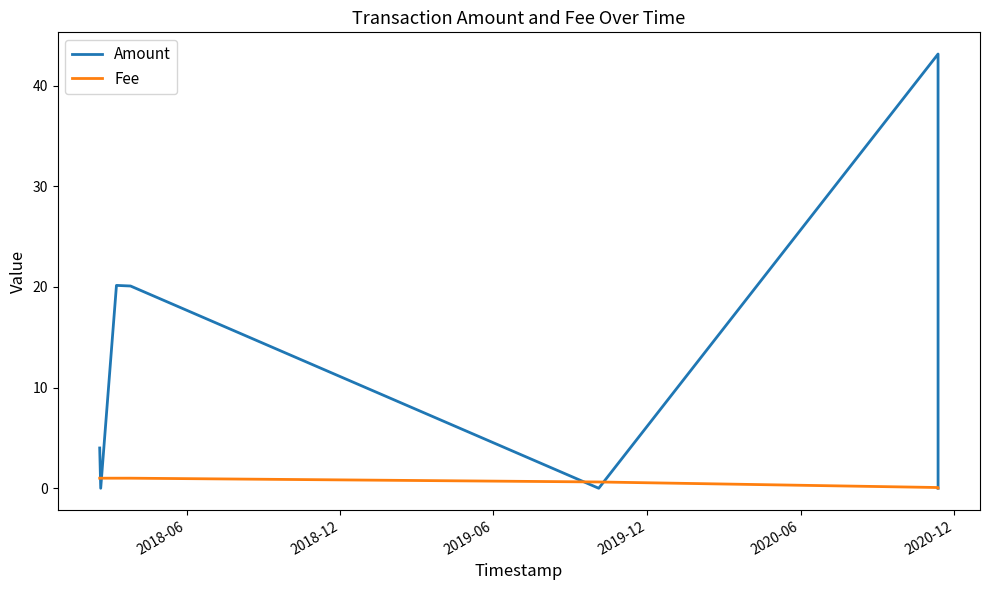

List the series in order of their overall mean, highest first.

Amount, Fee